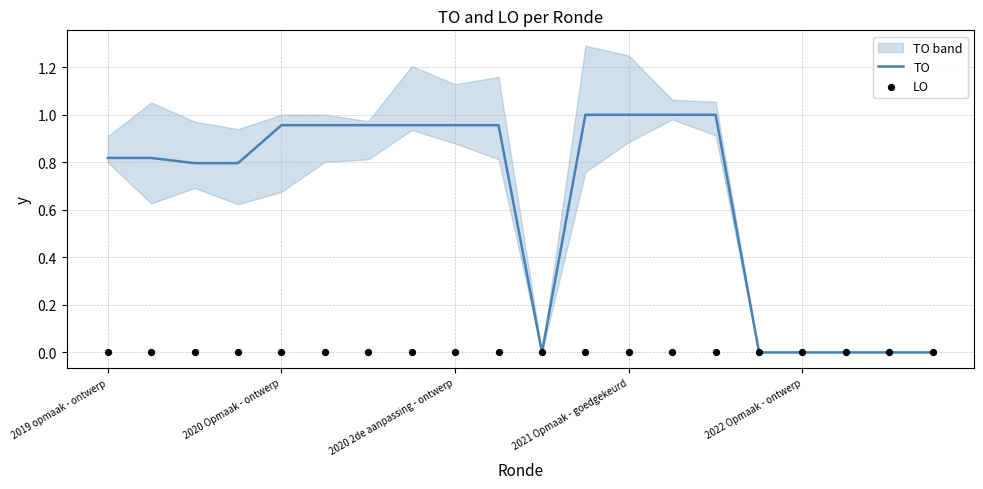

Which series reaches the minimum Y coordinate?

TO